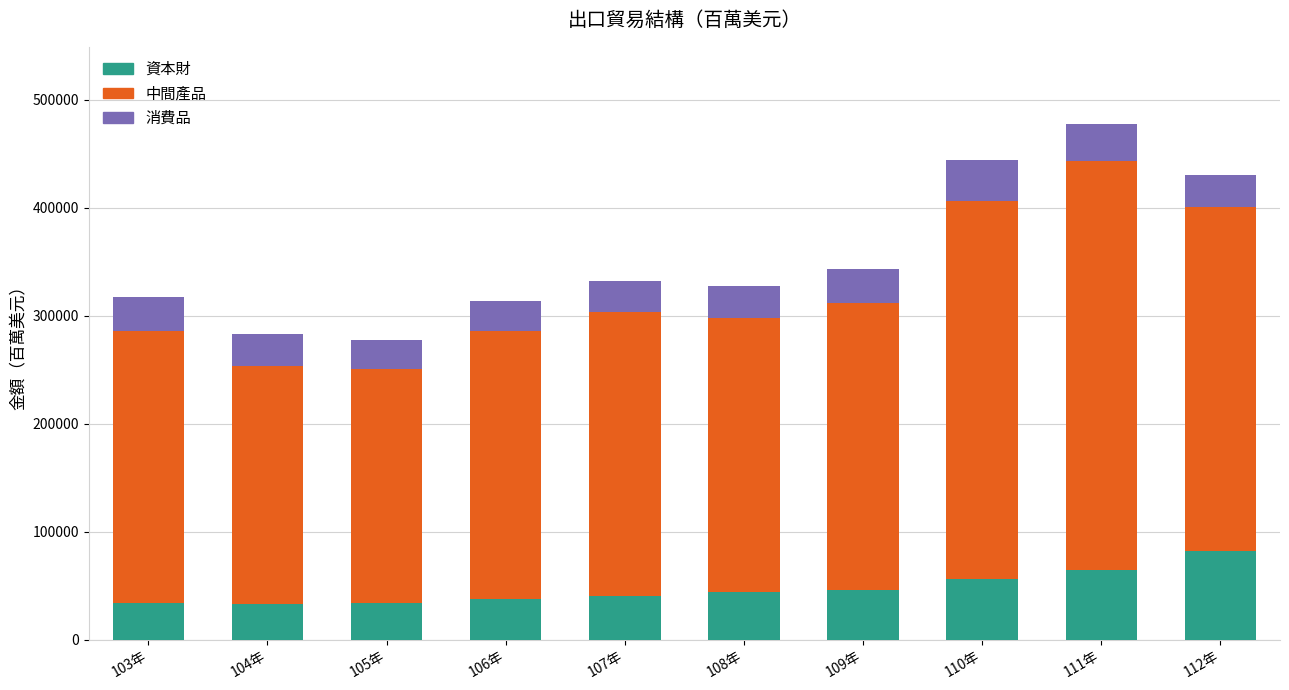

What is the difference between the maximum and minimum values in the 資本財 series?

48291.0